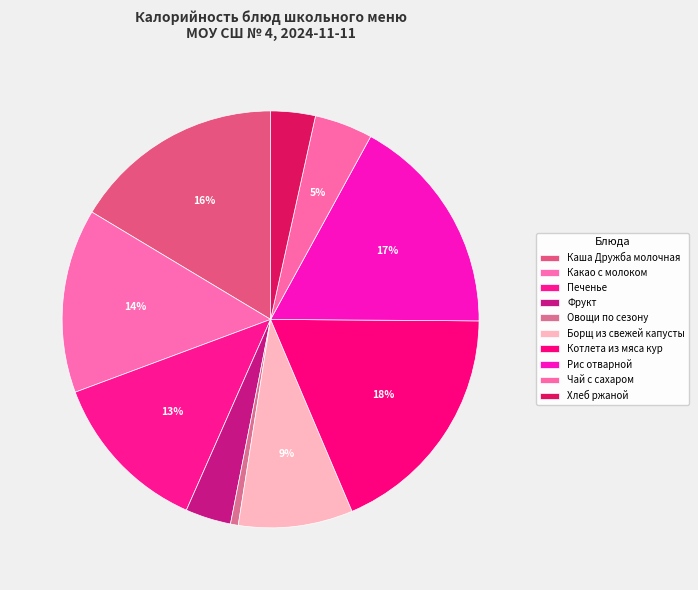

To the nearest percent, what is the average slice percentage?

10%